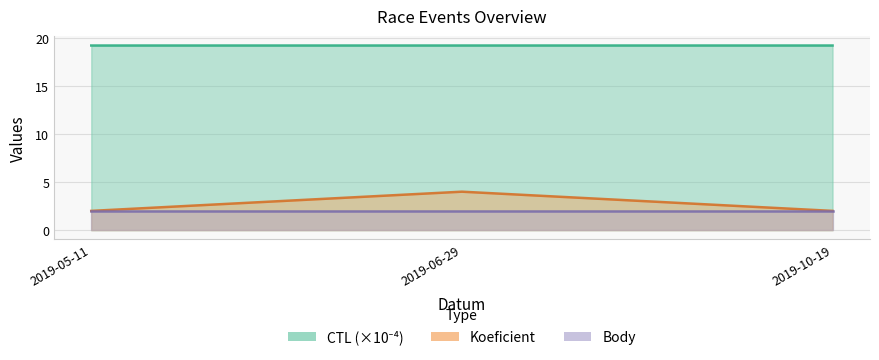

At how many categories does at least one series exceed 12?

3